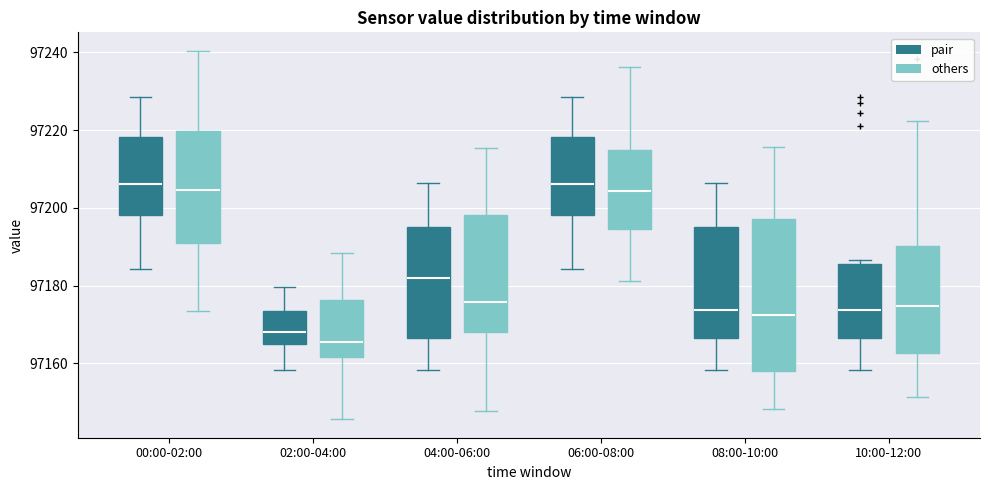

Reading left to right, transcribe this box plot: for each box, give where its median line is, the range the box spans, and where its two whiskers end, as read against the y-axis. The values are not printed on the chart, so give them approximately, as read against the axis.

00:00-02:00 (pair): median 97206, box 97198 to 97218, whiskers 97184 to 97228
00:00-02:00 (others): median 97204, box 97192 to 97220, whiskers 97174 to 97240
02:00-04:00 (pair): median 97168, box 97166 to 97174, whiskers 97158 to 97180
02:00-04:00 (others): median 97166, box 97162 to 97176, whiskers 97146 to 97188
04:00-06:00 (pair): median 97182, box 97166 to 97196, whiskers 97158 to 97206
04:00-06:00 (others): median 97176, box 97168 to 97198, whiskers 97148 to 97216
06:00-08:00 (pair): median 97206, box 97198 to 97218, whiskers 97184 to 97228
06:00-08:00 (others): median 97204, box 97194 to 97214, whiskers 97182 to 97236
08:00-10:00 (pair): median 97174, box 97166 to 97196, whiskers 97158 to 97206
08:00-10:00 (others): median 97172, box 97158 to 97198, whiskers 97148 to 97216
10:00-12:00 (pair): median 97174, box 97166 to 97186, whiskers 97158 to 97186 (just above the box's upper edge)
10:00-12:00 (others): median 97174, box 97162 to 97190, whiskers 97152 to 97222